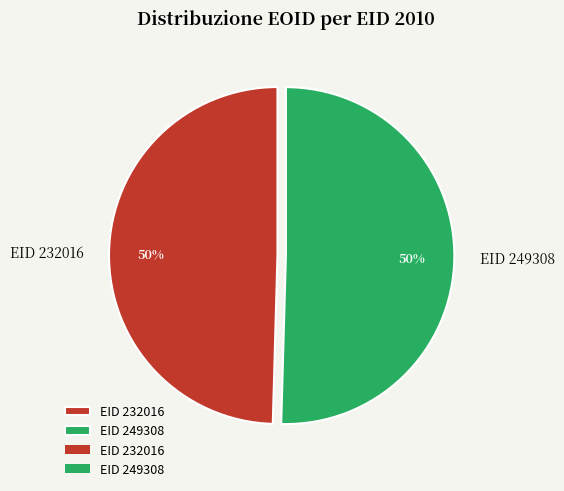

What is the ratio of the value at EID 232016 to the value at EID 249308?

1.0